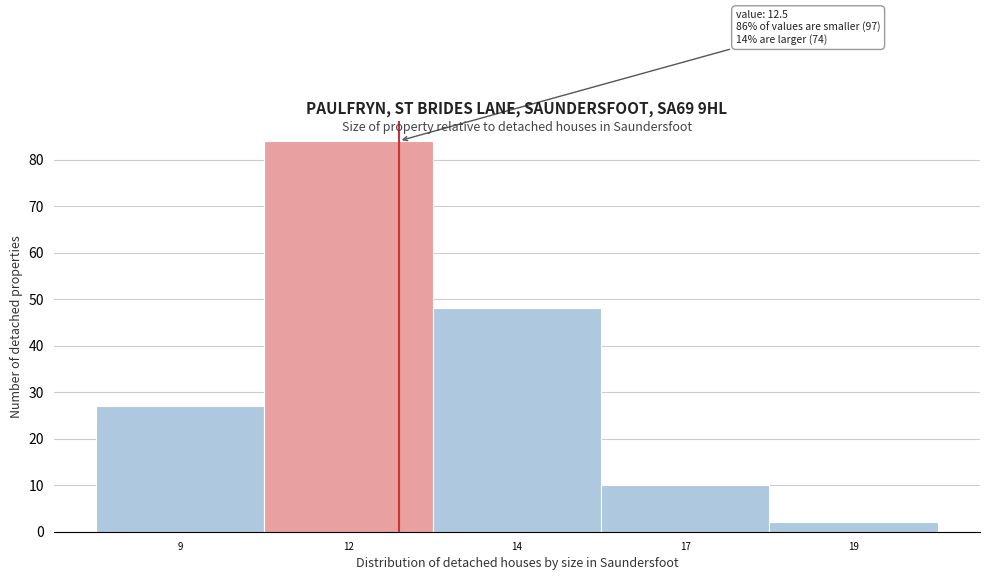

Reading left to right, extract all data points from this chart.

9=27	12=84	14=48	17=10	19=2